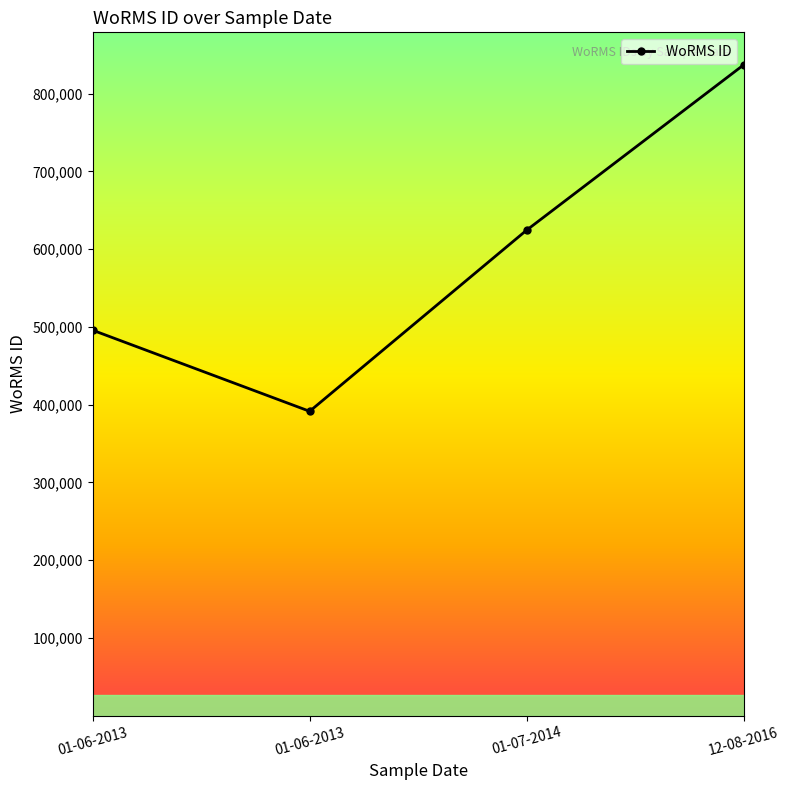

Is it true that the value at 01-06-2013 is 495804?

True